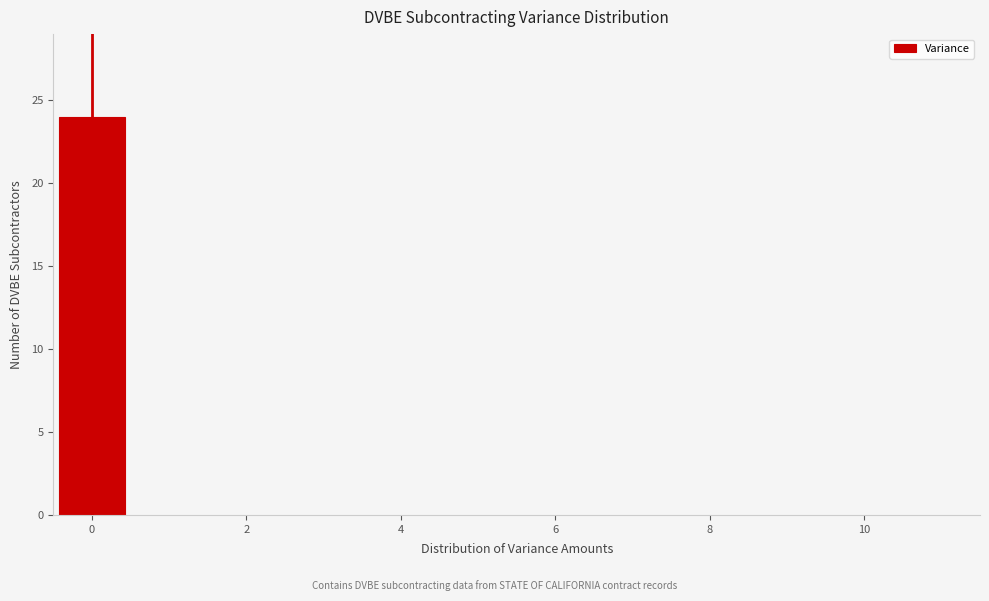

How tall is the bar that spans -0.5 to 0.5 on the x-axis? Neither the bar edges nor the heights are printed on the chart, so give them approximately, as read against the axes.

24